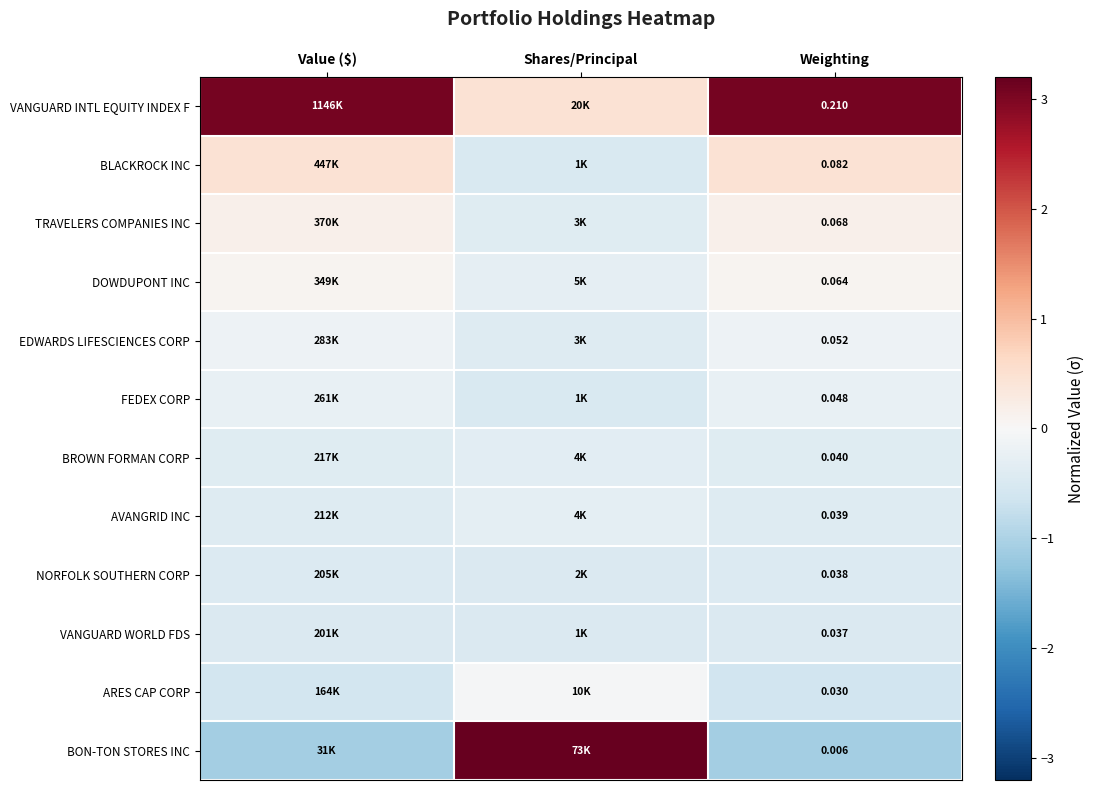

Rank the series at Weighting from lowest to highest value.

BON-TON STORES INC, ARES CAP CORP, VANGUARD WORLD FDS, NORFOLK SOUTHERN CORP, AVANGRID INC, BROWN FORMAN CORP, FEDEX CORP, EDWARDS LIFESCIENCES CORP, DOWDUPONT INC, TRAVELERS COMPANIES INC, BLACKROCK INC, VANGUARD INTL EQUITY INDEX F